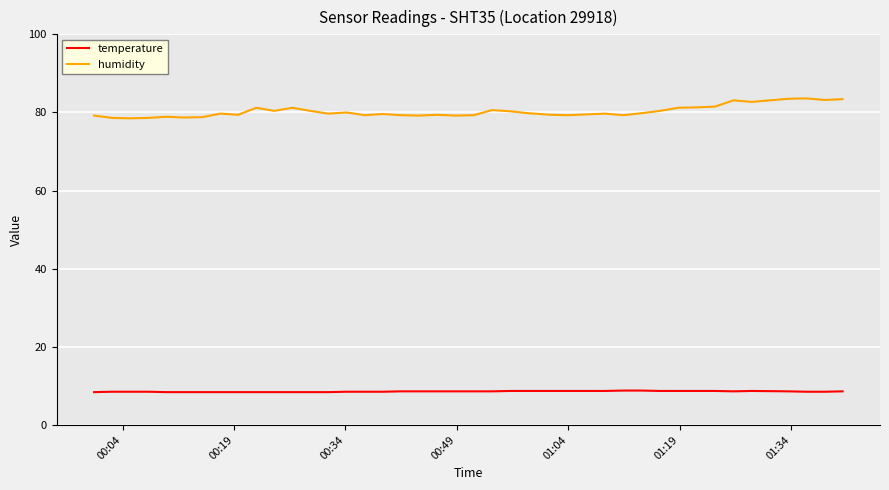

Rank the series by their maximum value, from highest to lowest.

humidity, temperature